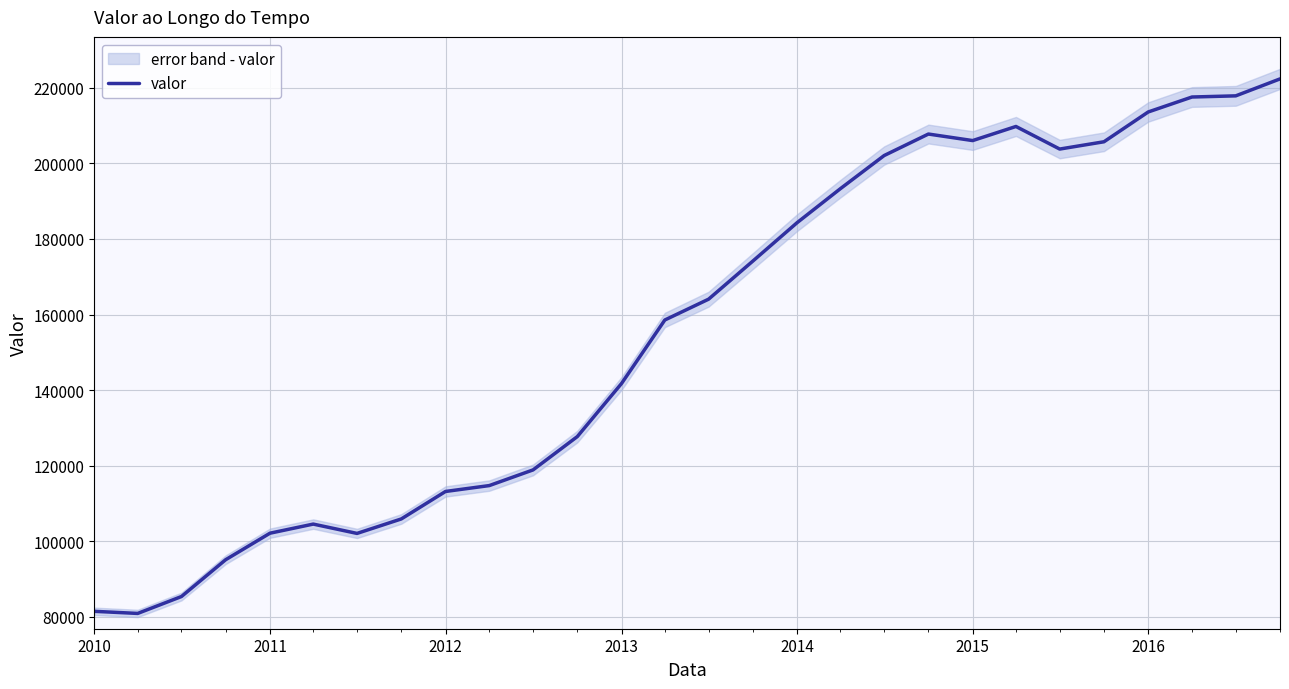

What is the highest value of the valor series?

222344